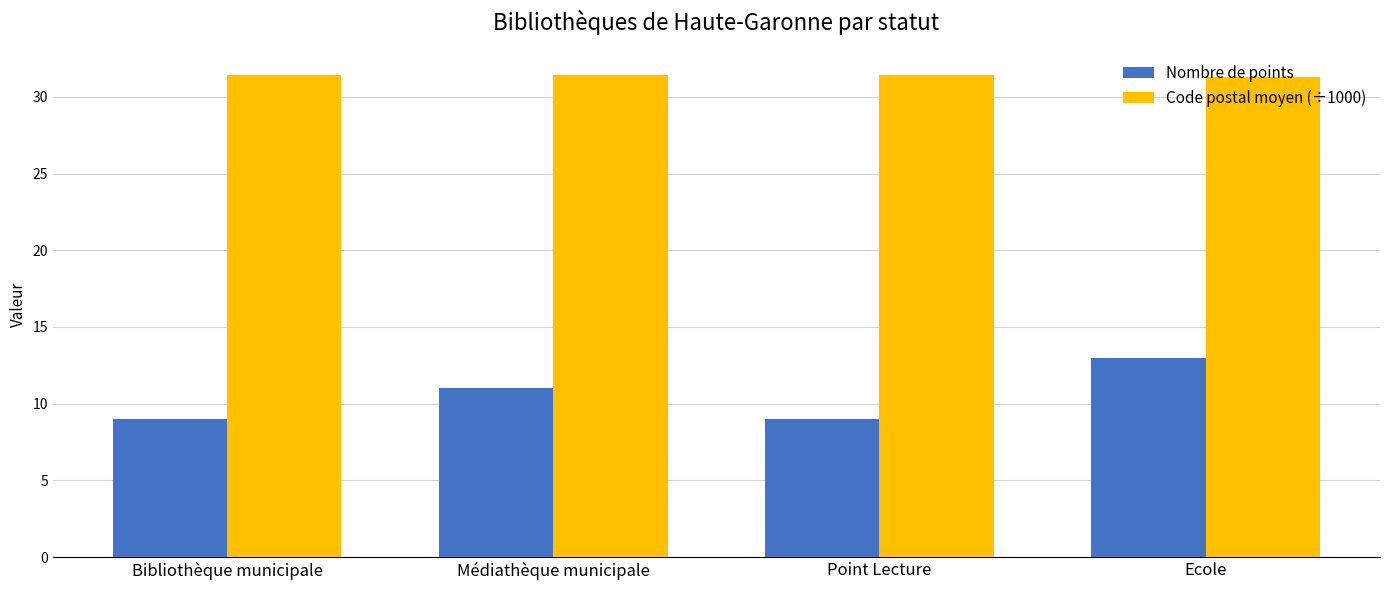

At how many categories does at least one series exceed 17?

4